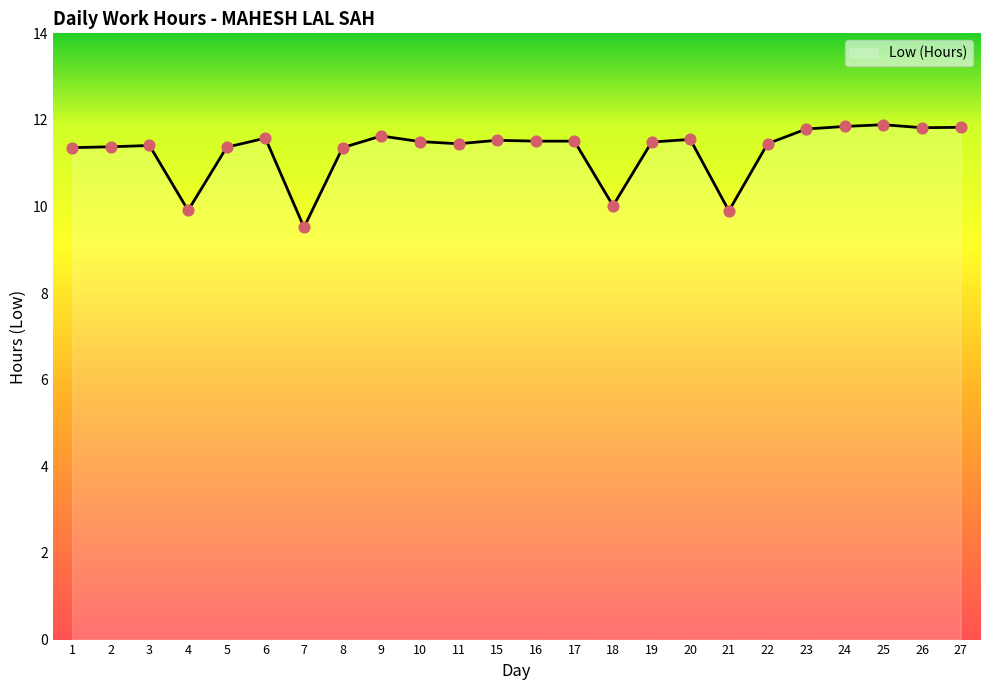

Between 20 and 18, which is larger?

20